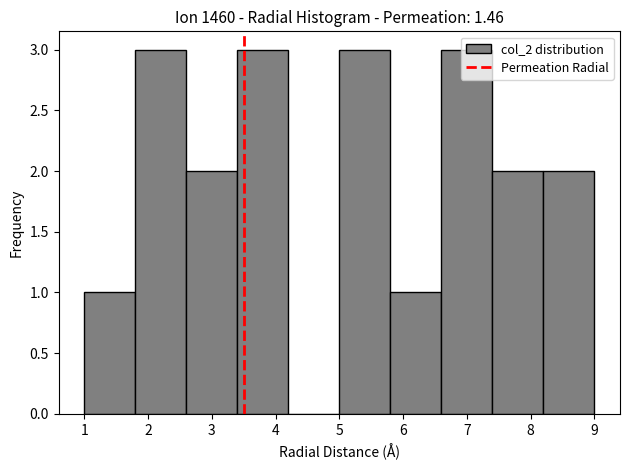

Reading left to right, transcribe this chart: for each bar, give the range it covers on the x-axis and its height. The values are not printed on the chart, so give them approximately, as read against the axis.

1.0 to 1.8: 1
1.8 to 2.6: 3
2.6 to 3.4: 2
3.4 to 4.2: 3
4.2 to 5.0: 0
5.0 to 5.8: 3
5.8 to 6.6: 1
6.6 to 7.4: 3
7.4 to 8.2: 2
8.2 to 9.0: 2